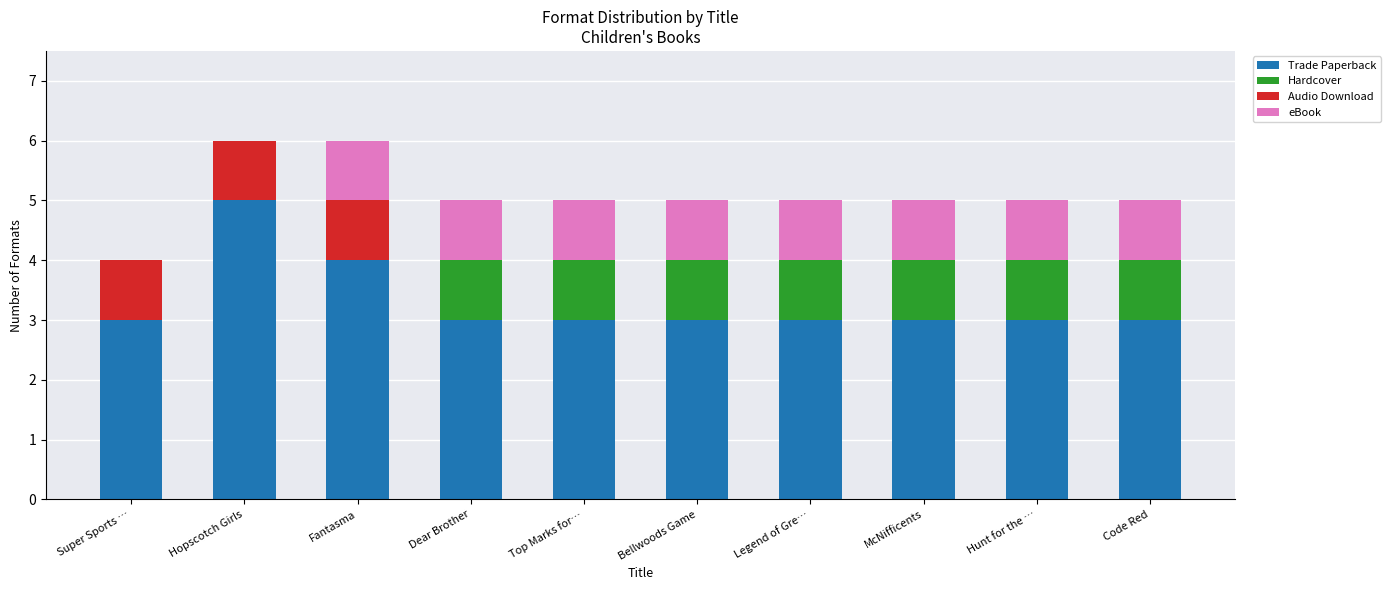

What is the approximate value of Trade Paperback at Legend of Gre…?

3